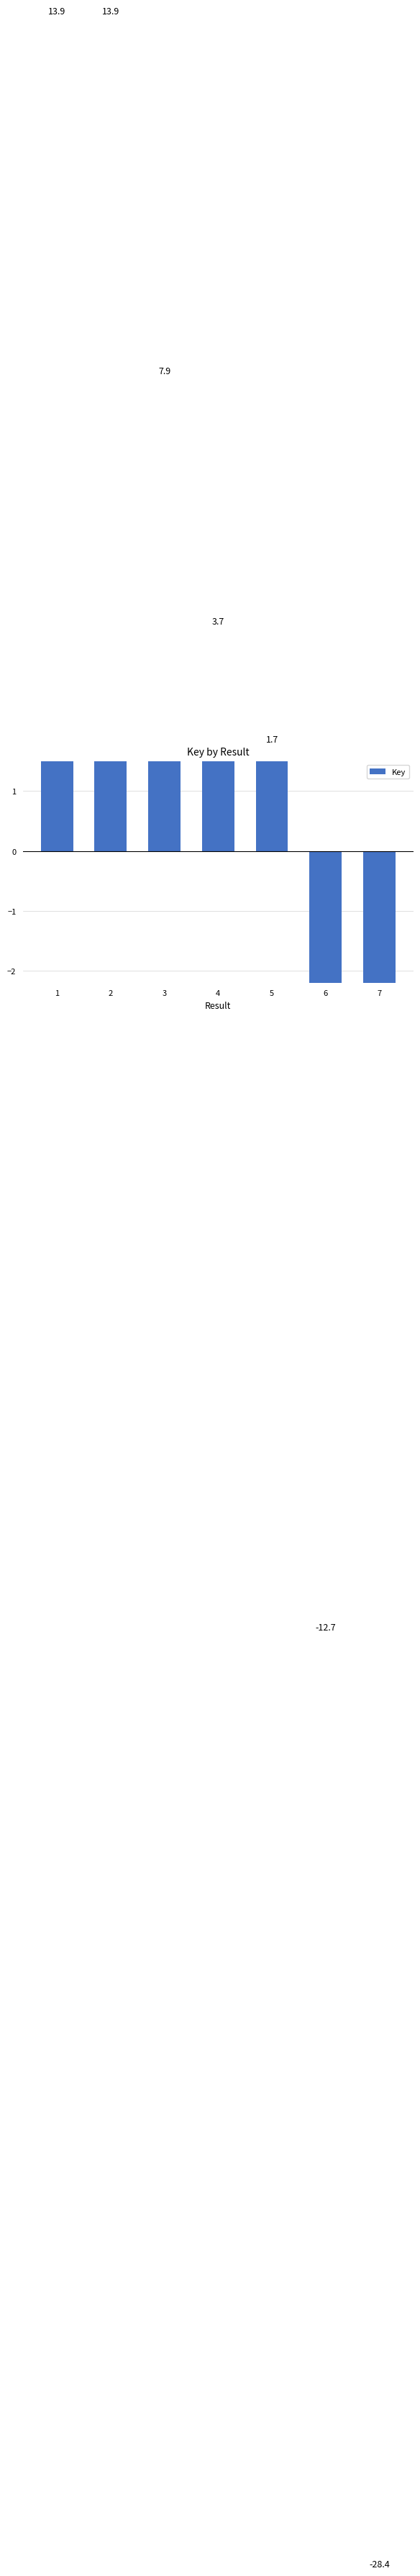

Where is the data nearest to the value -7?

6